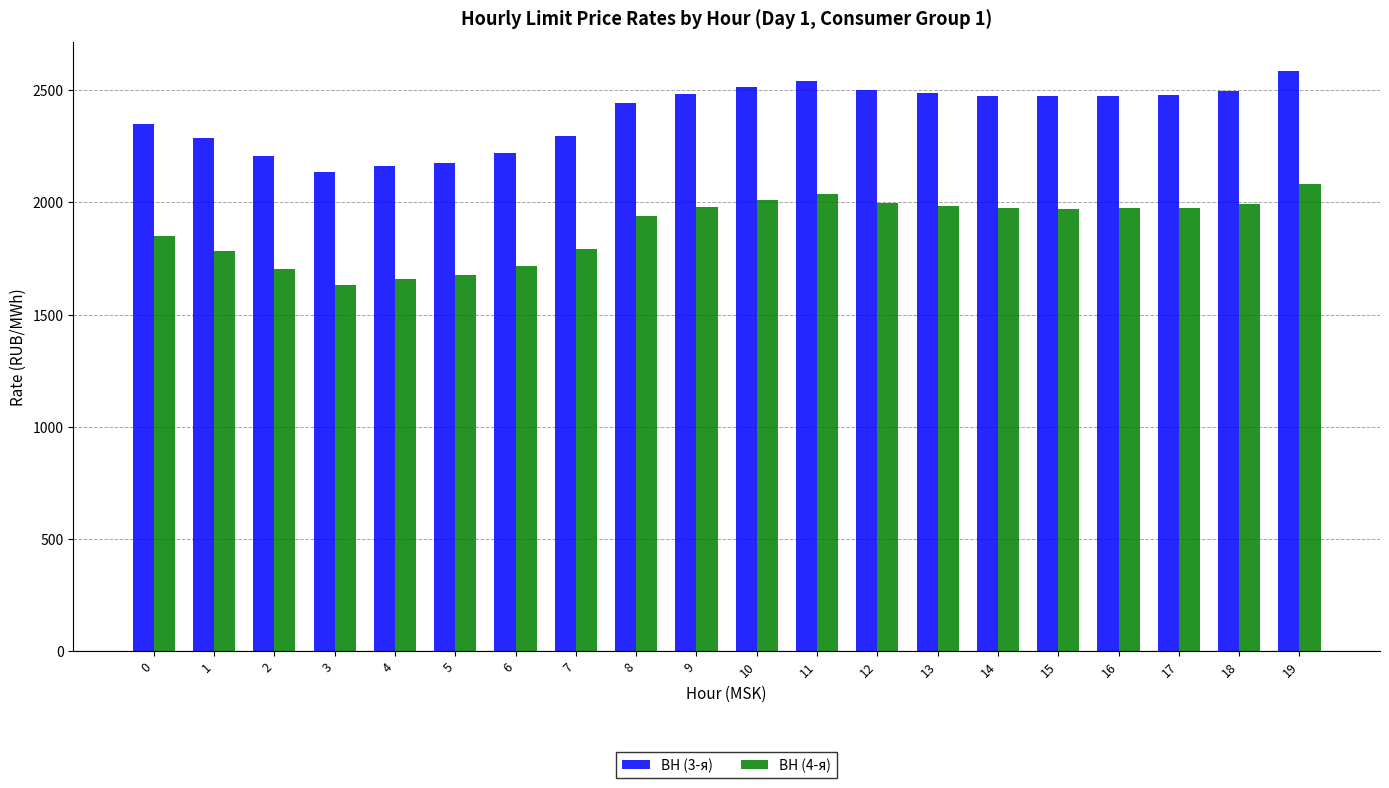

Is it true that ВН (3-я) equals 3564.7 at 0?

False